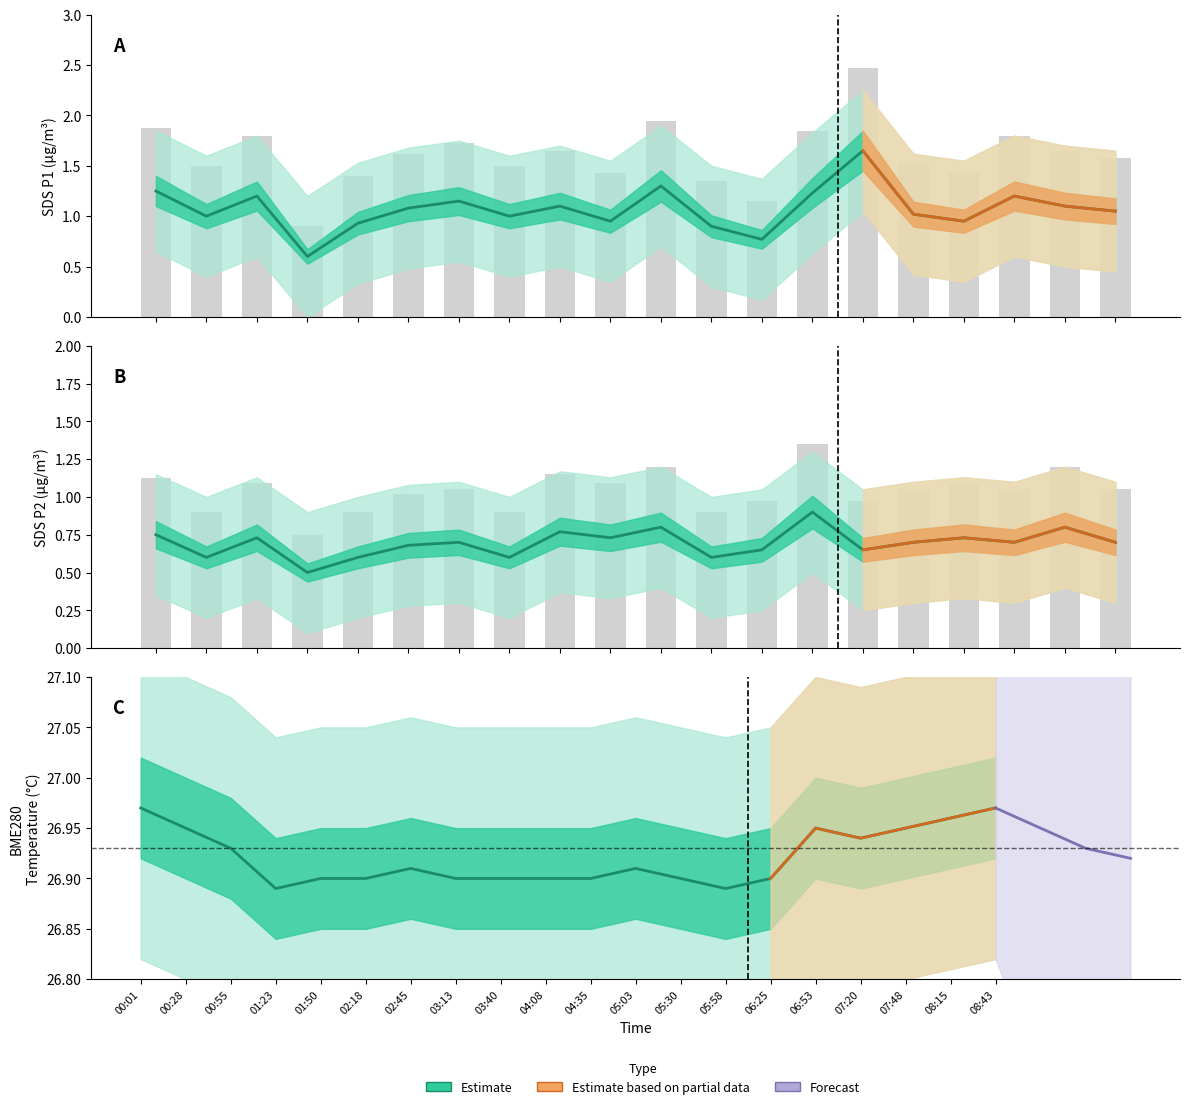

What is the approximate value of SDS_P2_upper at 04:08?

1.1